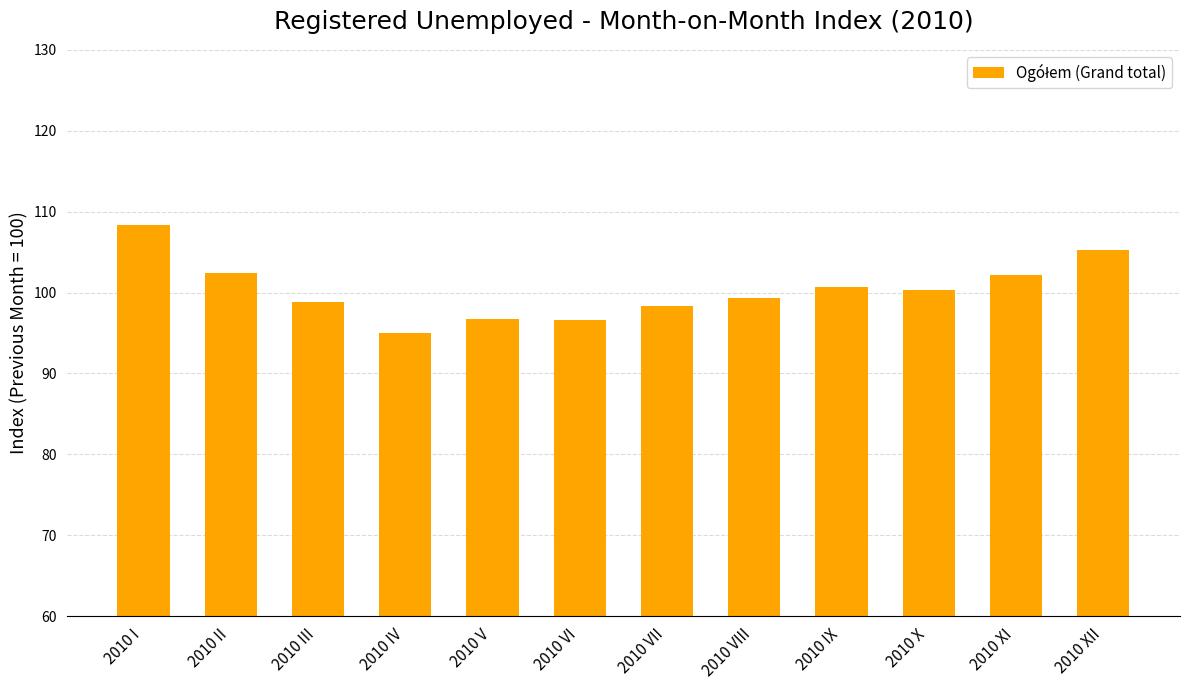

What is the greatest value displayed?

108.4